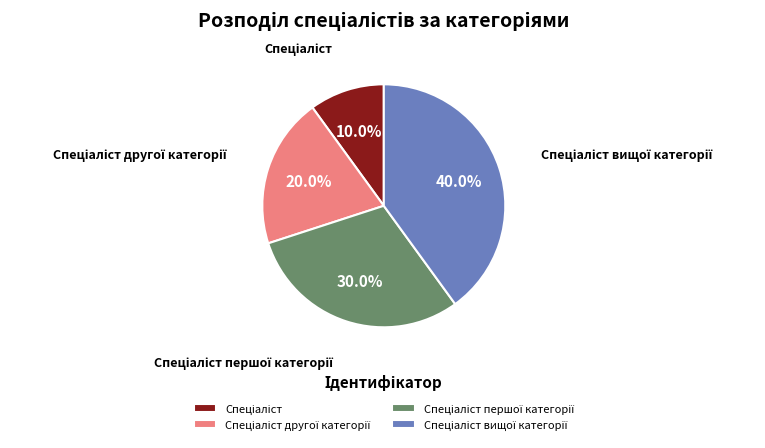

Does any single category account for the majority?

No